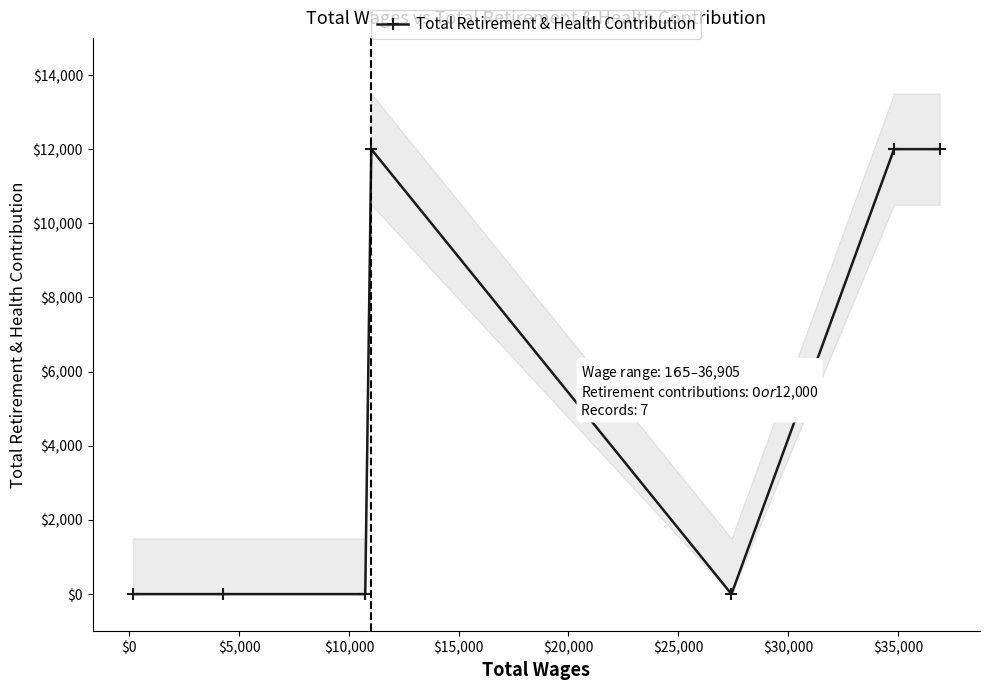

How many values are above zero?

3